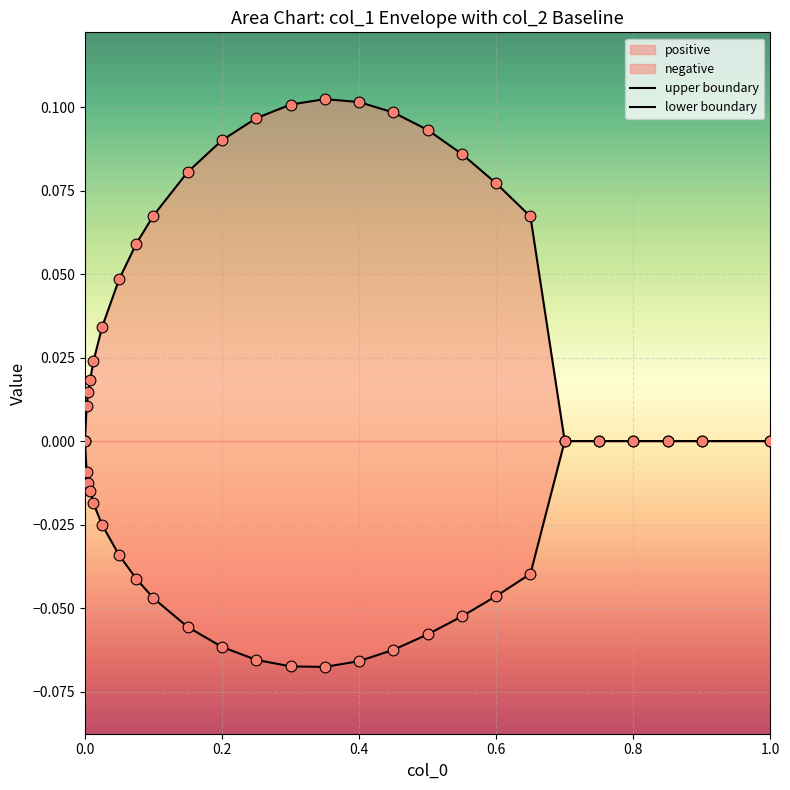

How many lines are shown in the chart?

2